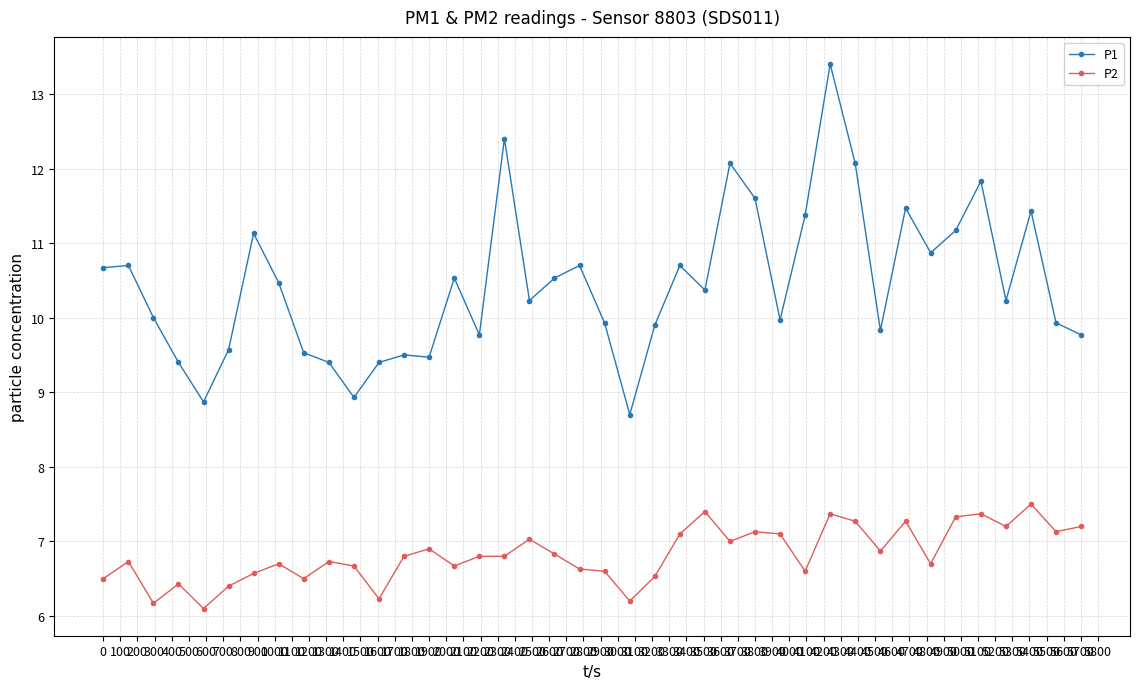

What is the lowest value of the P1 series?

8.7